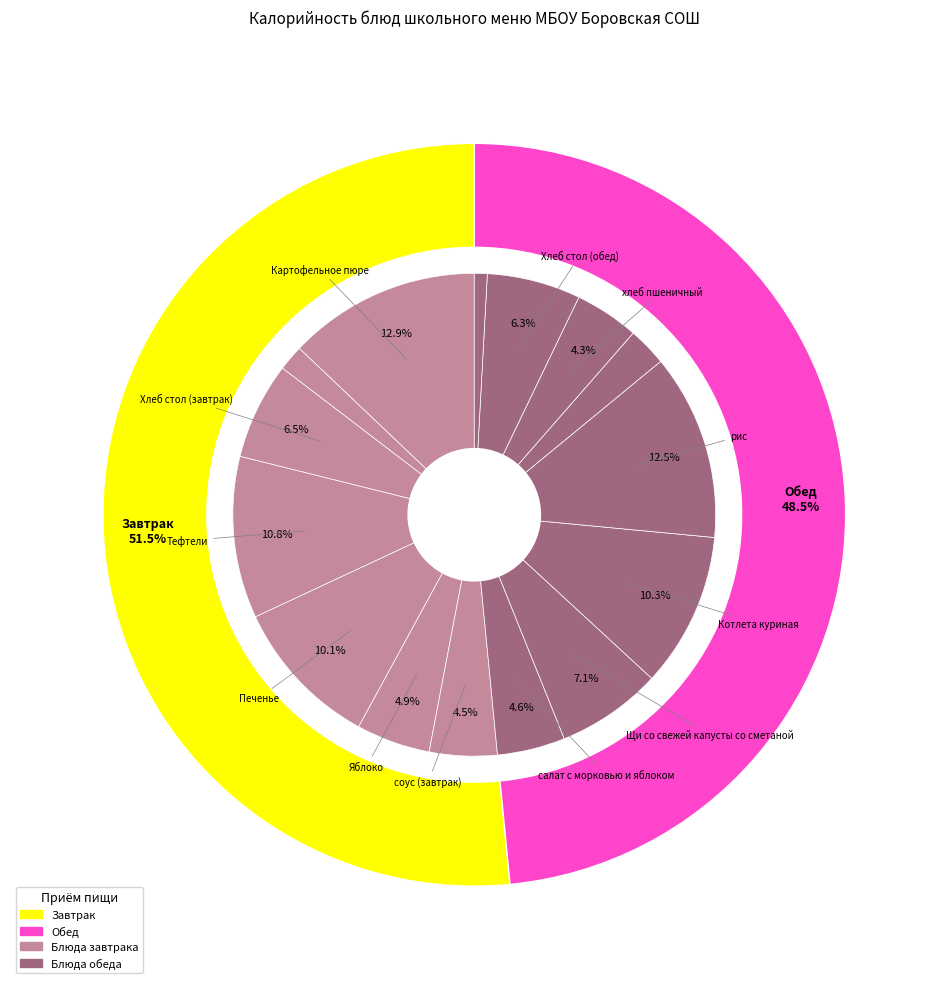

To the nearest percent, what is the combined percentage of Щи со свежей капусты со сметаной and рис?

20%